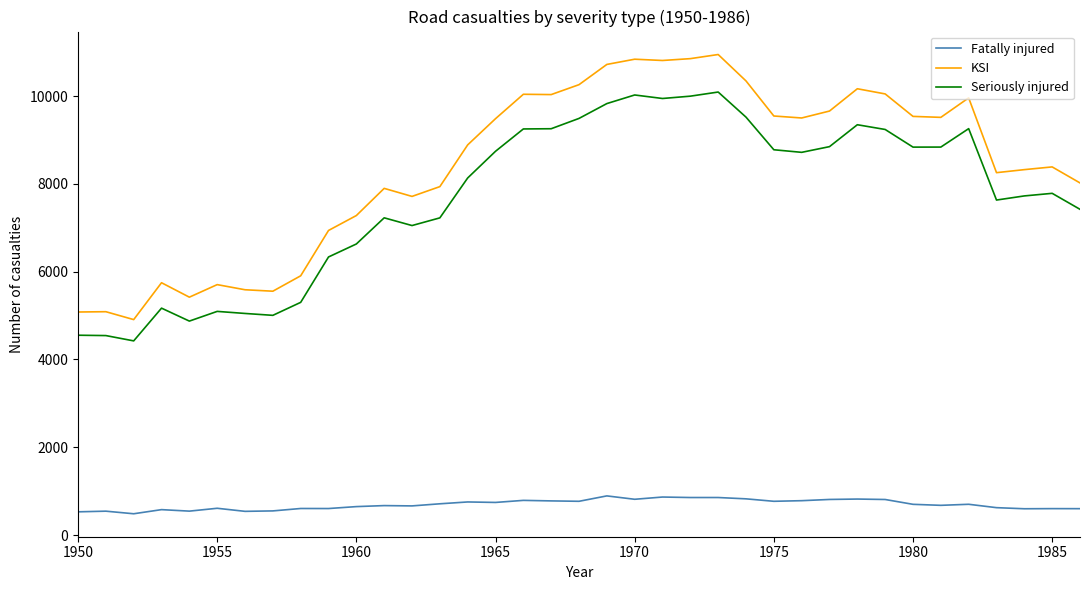

What is the difference between the maximum and minimum values in the KSI series?

6040